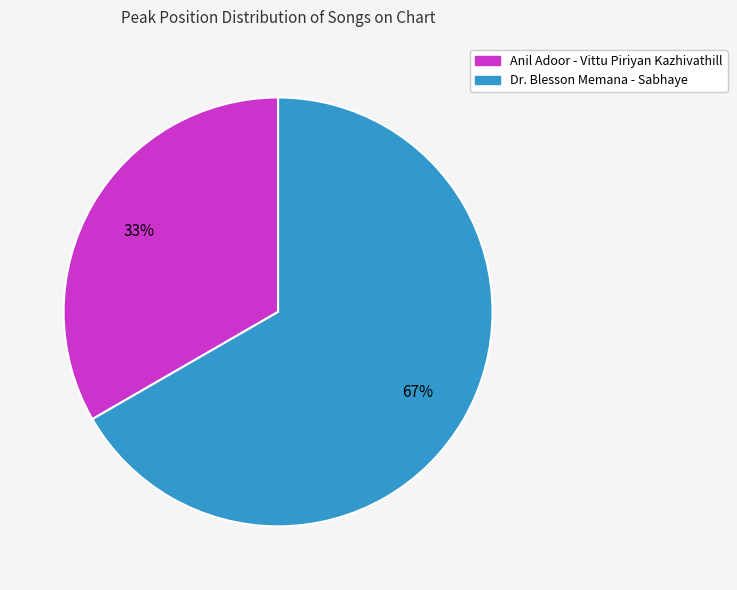

To the nearest percent, what portion does Dr. Blesson Memana - Sabhaye represent?

67%